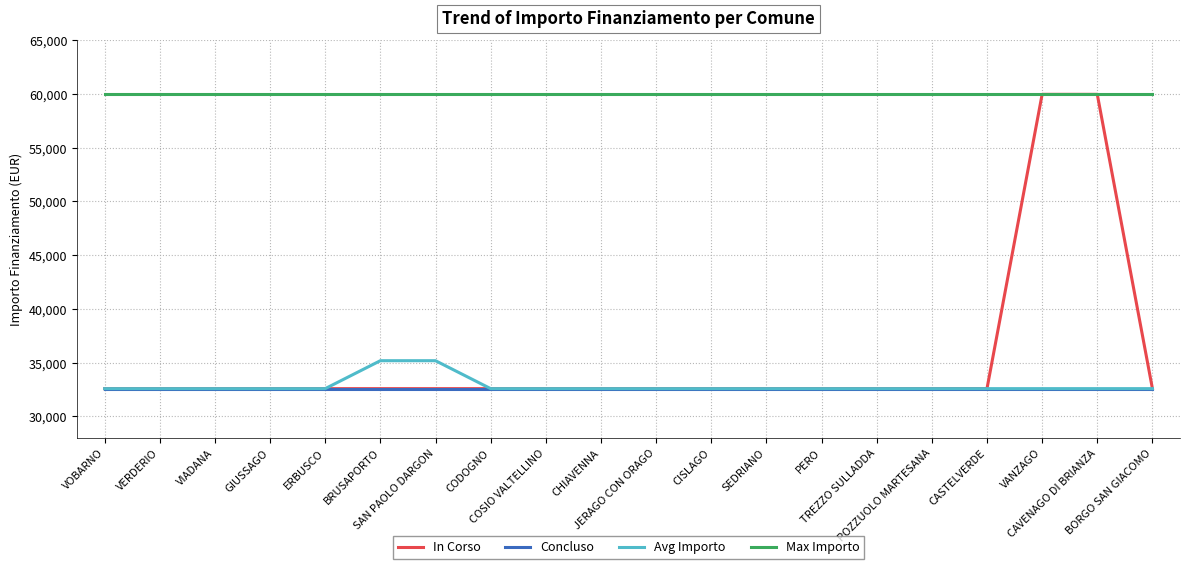

What is the sum of the In Corso values at VIADANA and SEDRIANO?

65178.0